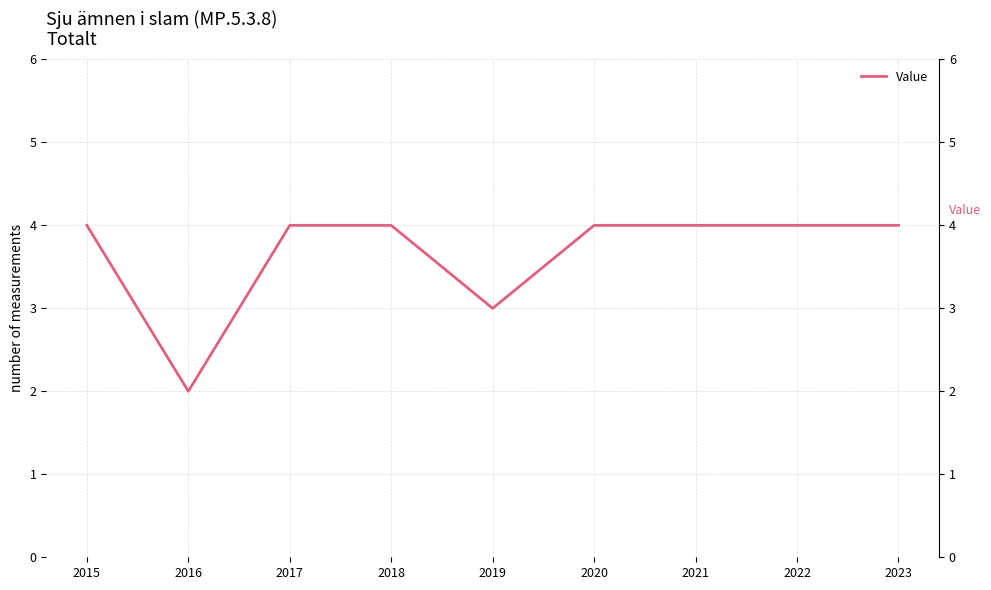

Reading left to right, transcribe all the data shown in this chart.

4	2	4	4	3	4	4	4	4